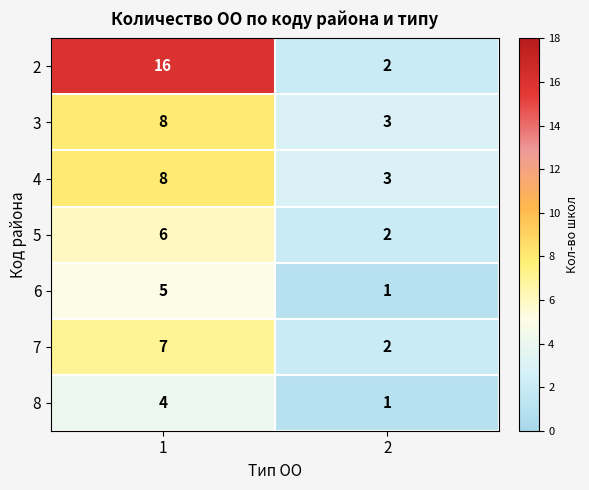

At which category is the sum across all series the highest?

1